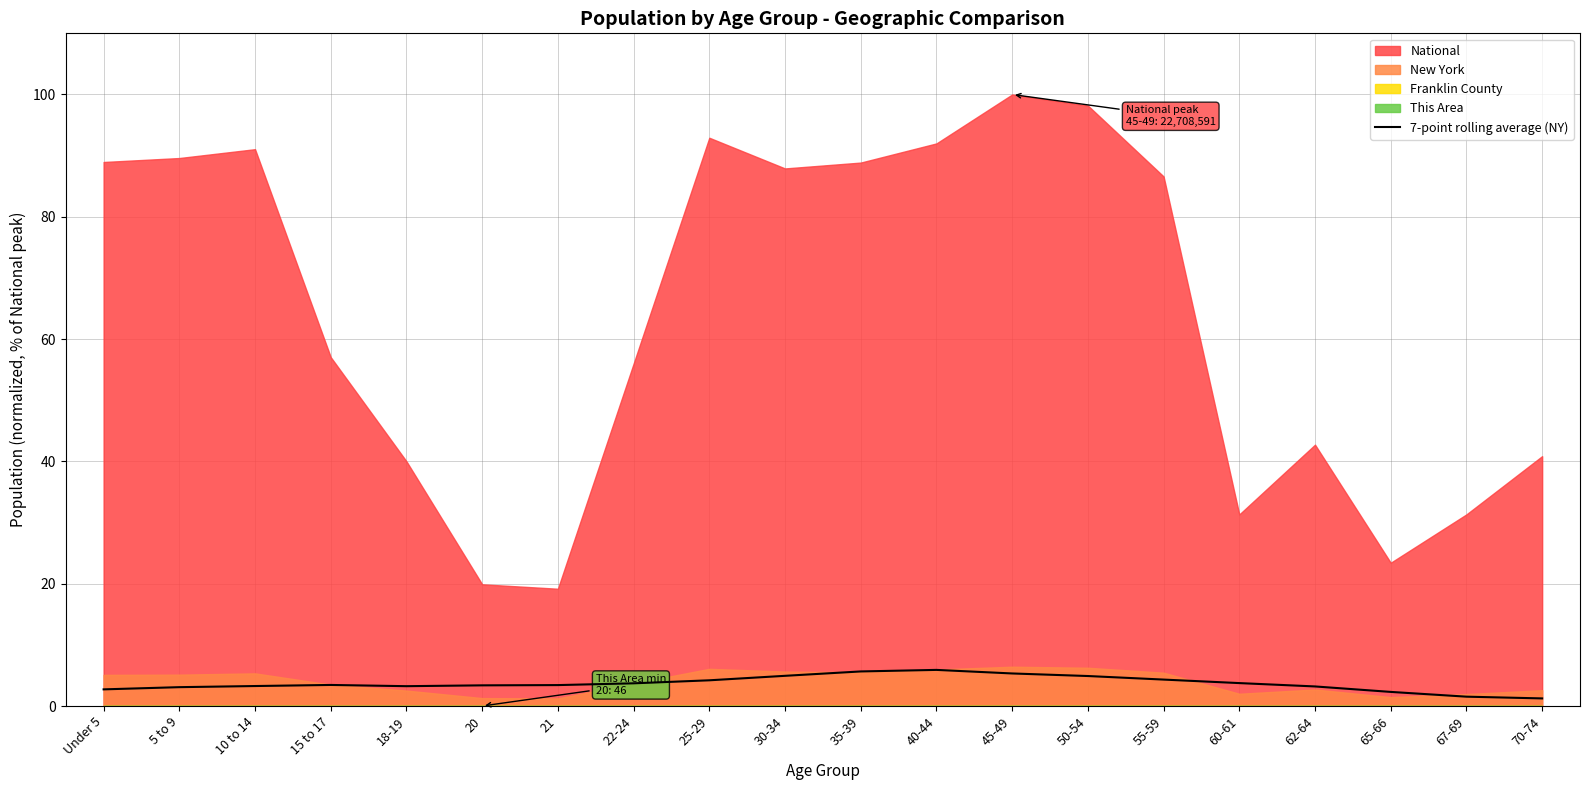

Which has a higher value, 60-61 or 50-54?

50-54